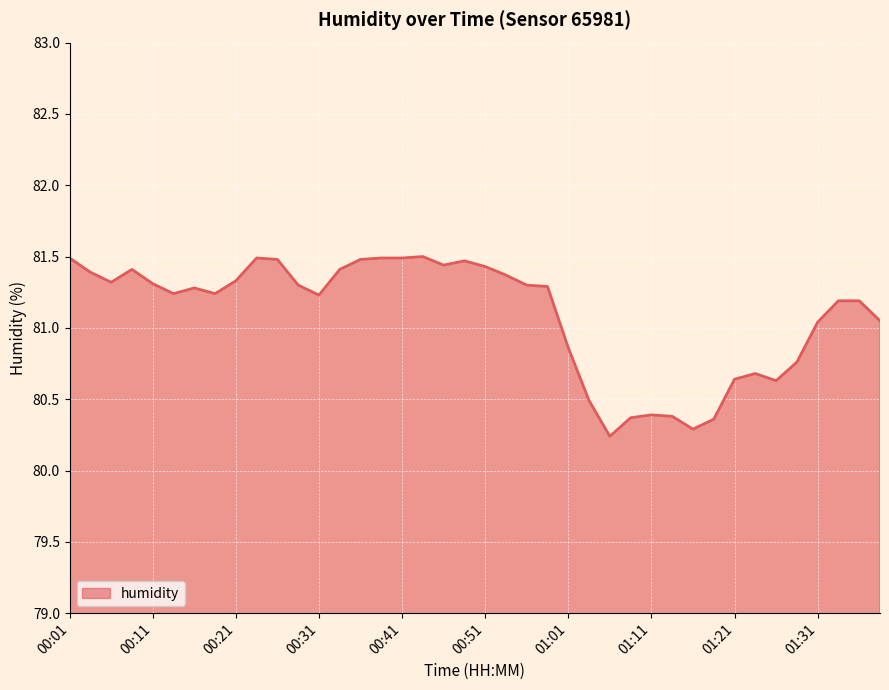

What is the greatest value displayed?

81.5